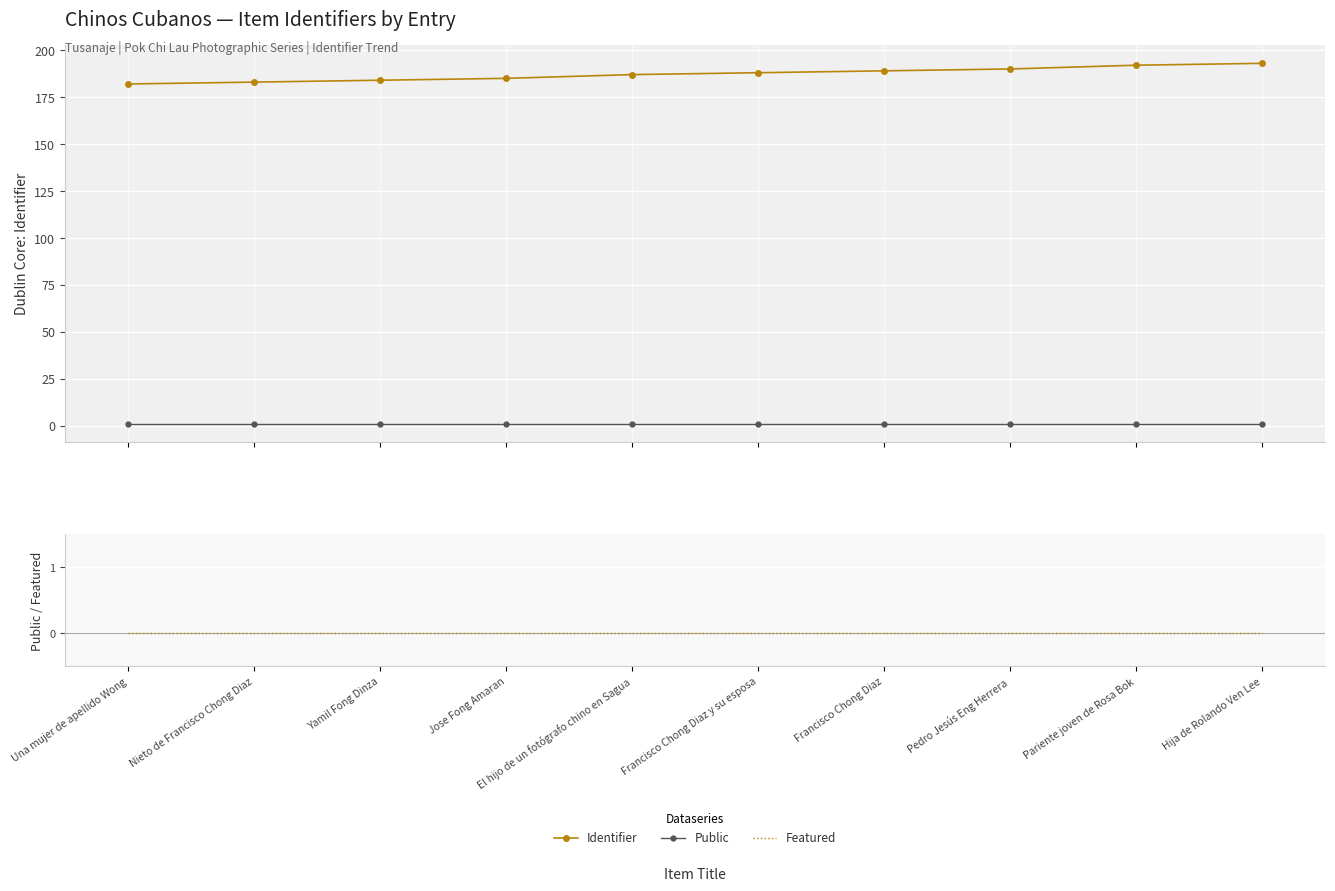

Which has a higher value, Yamil Fong Dinza or Francisco Chong Diaz?

Francisco Chong Diaz